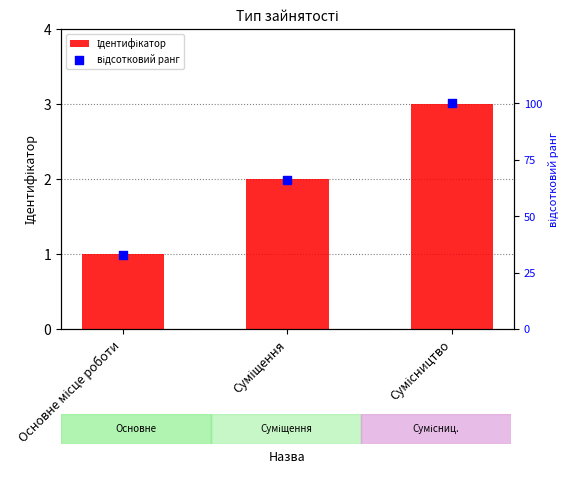

Which series has the largest total across all categories?

відсотковий ранг